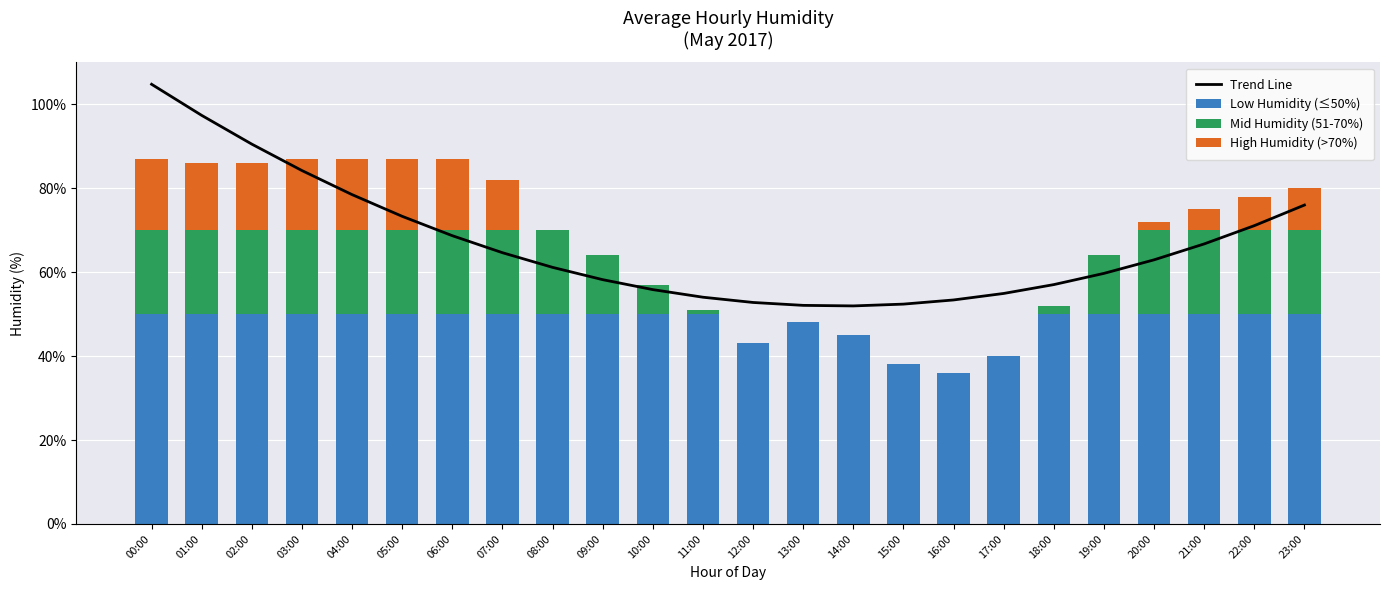

What is the total value across all series at 08:00?

131.1